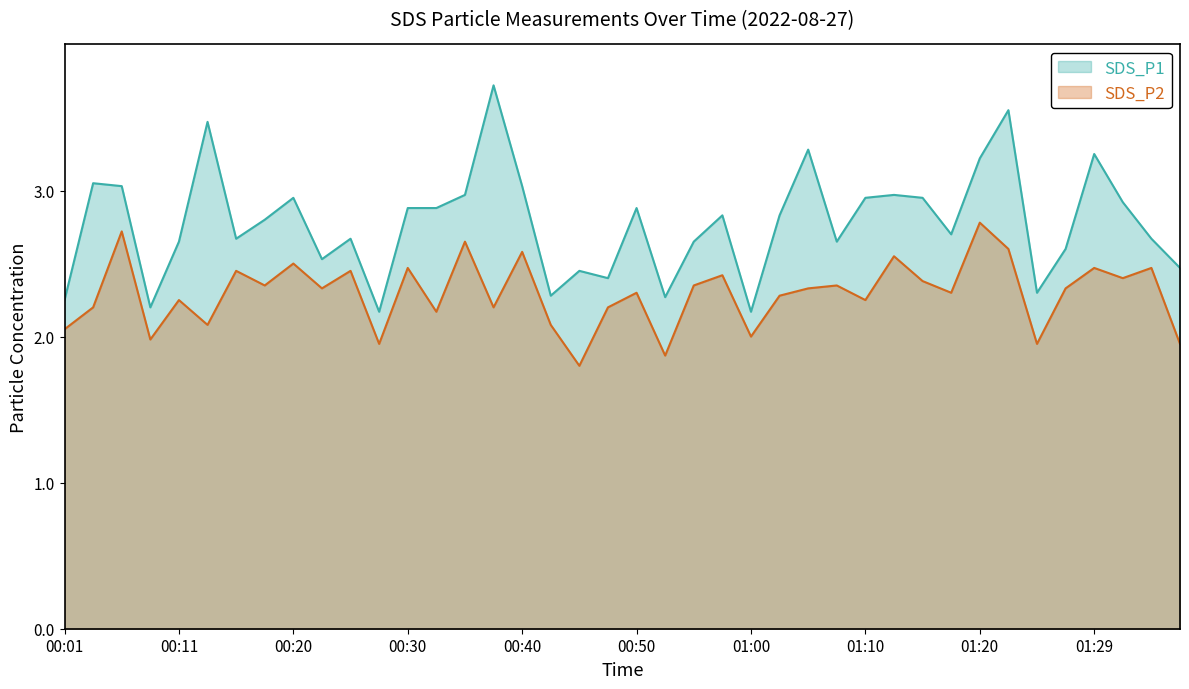

What is the value of the SDS_P2 point at the 16th from the left?

2.2